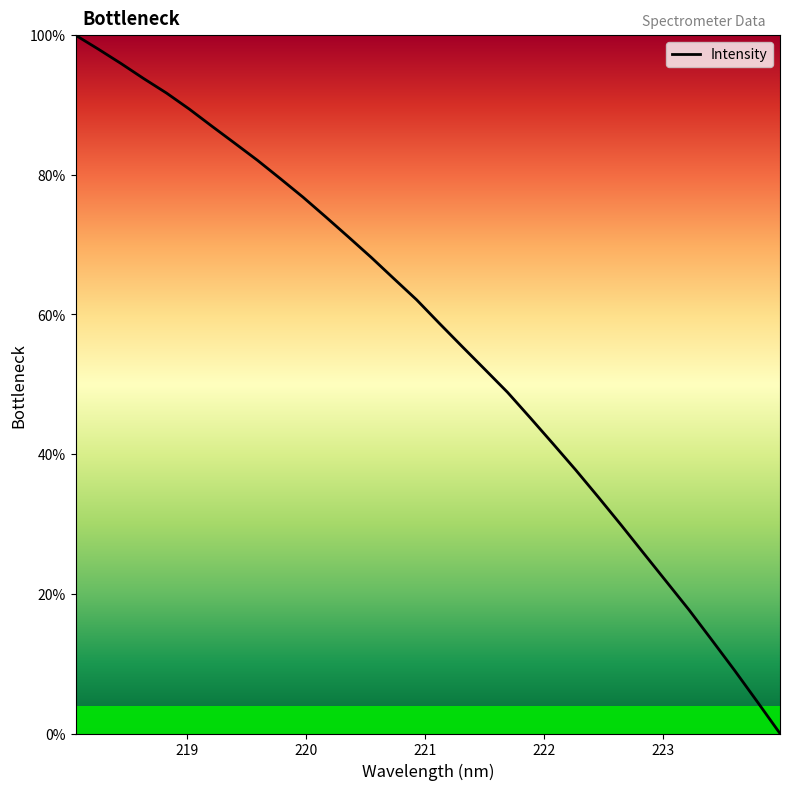

How many lines are shown in the chart?

1